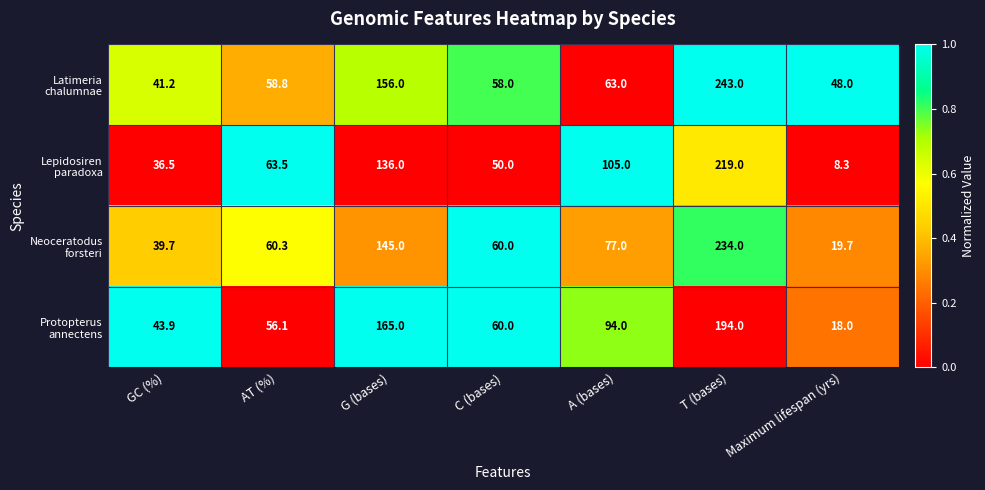

What is the total value across all series at AT (%)?

238.7